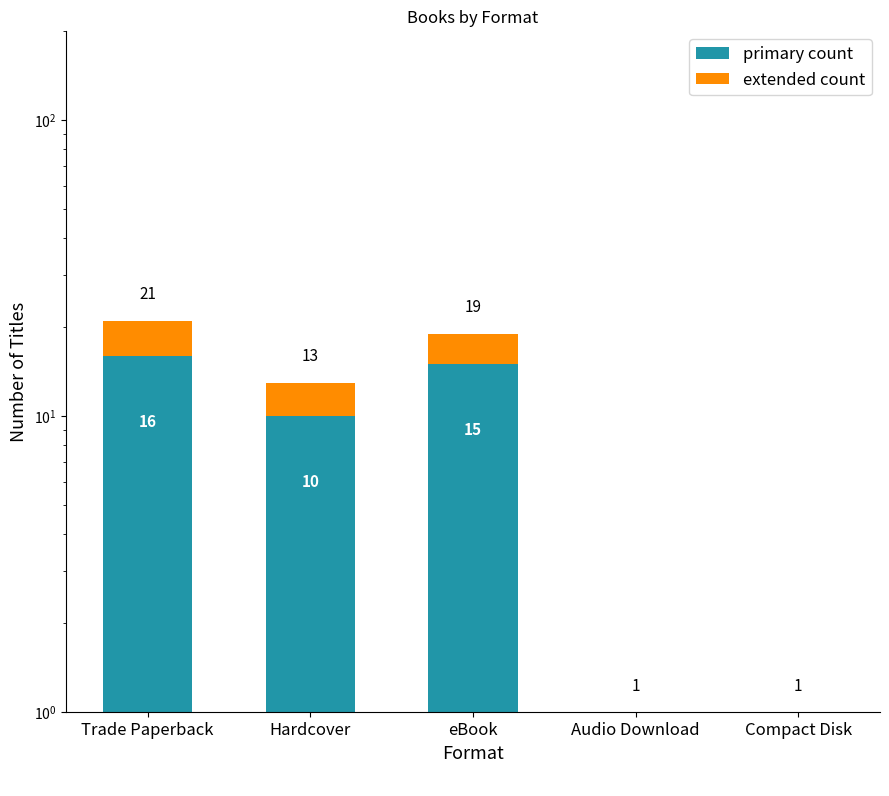

Which series changed the most between Hardcover and eBook?

primary count